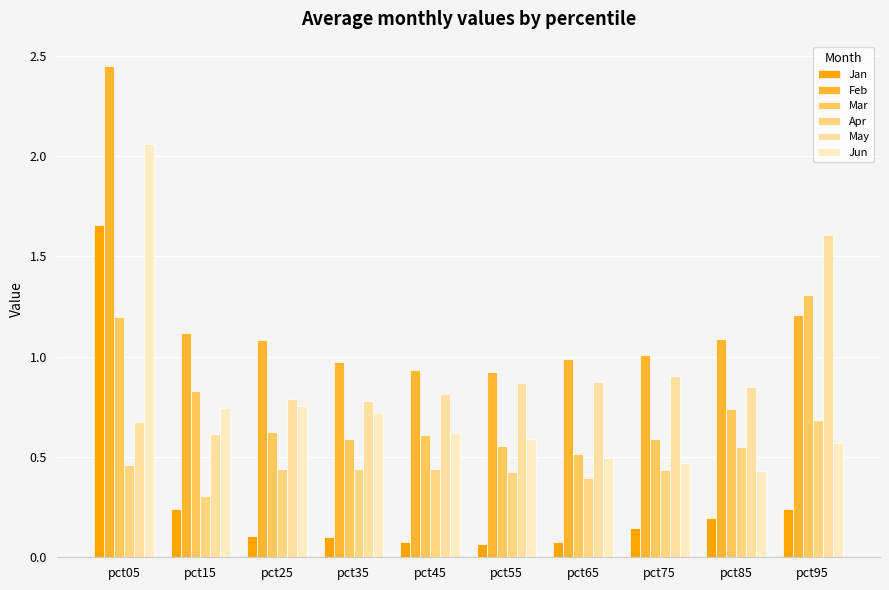

Where does the Feb series first go above 1?

pct05